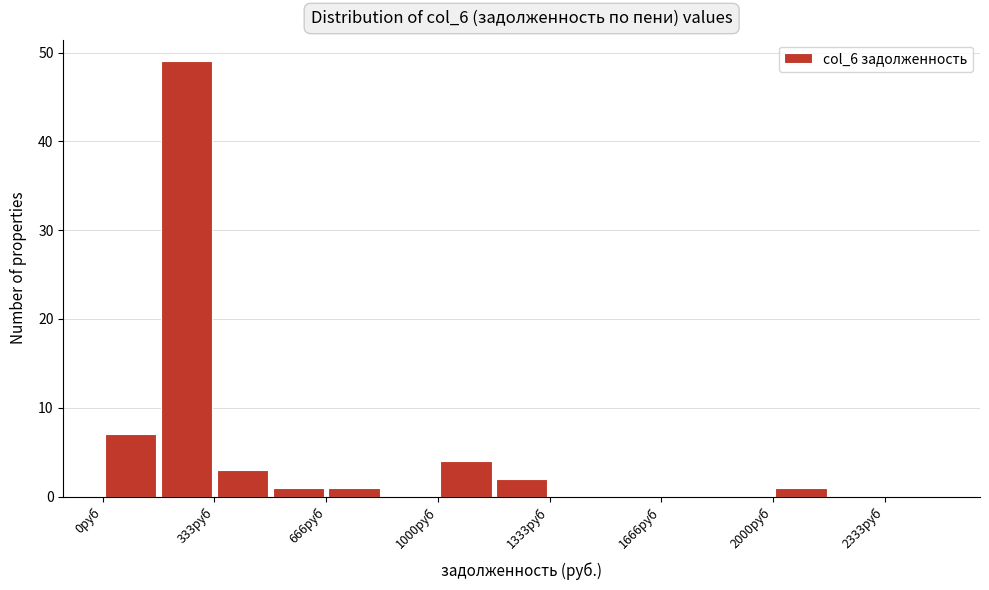

Read against the x-axis, roughly where is the centre of the tallest bar?

250